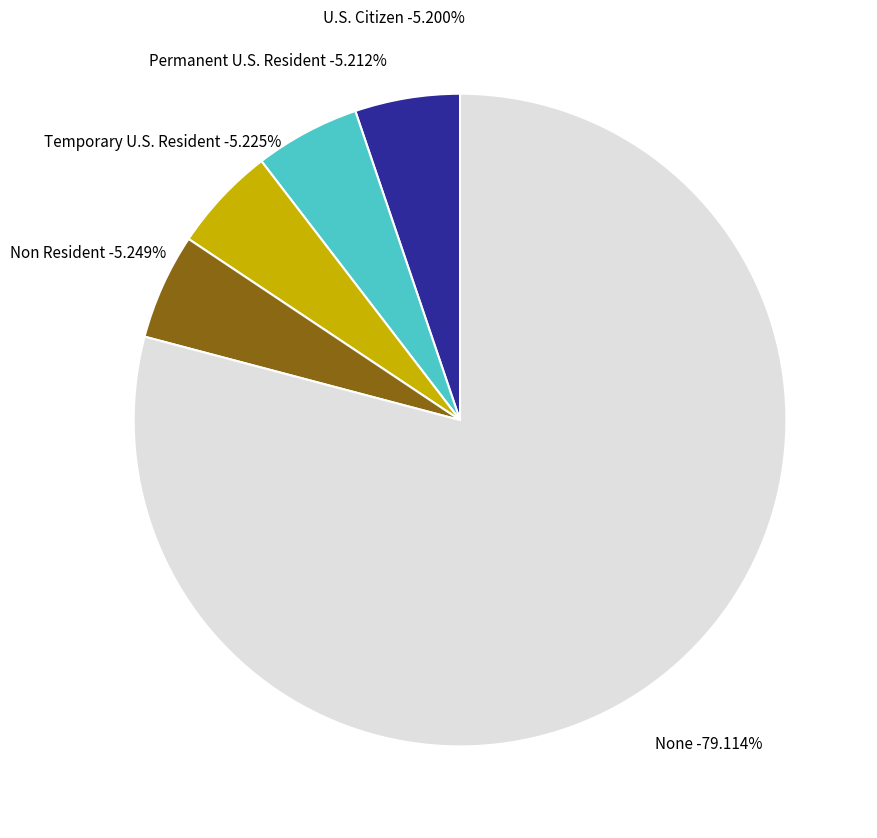

Rank the categories by value from highest to lowest.

None, Non Resident, Temporary U.S. Resident, Permanent U.S. Resident, U.S. Citizen